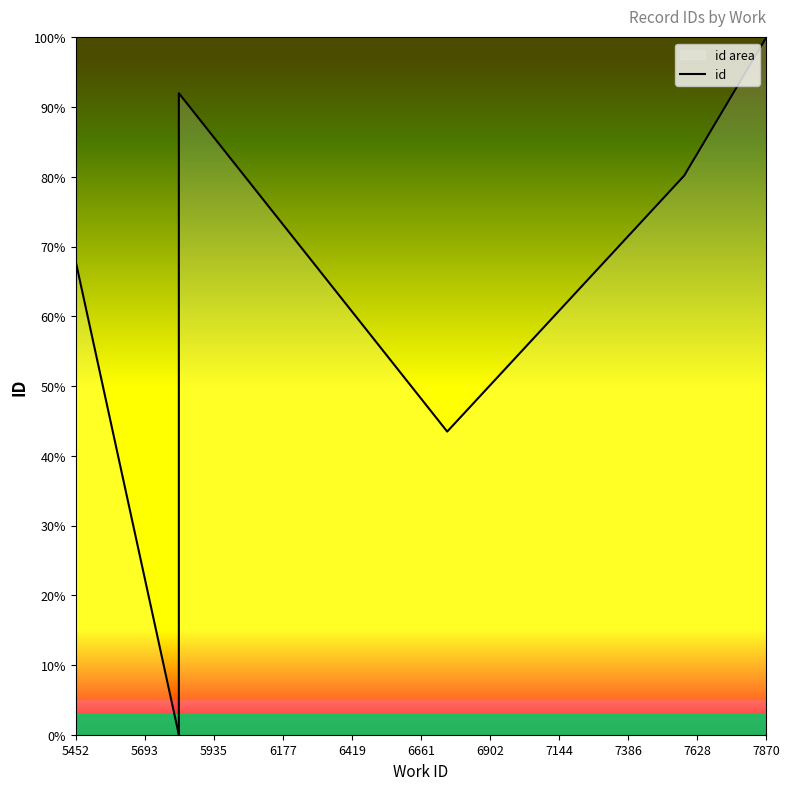

The chart shows a value of 60.0 at 6419. True or false?

False